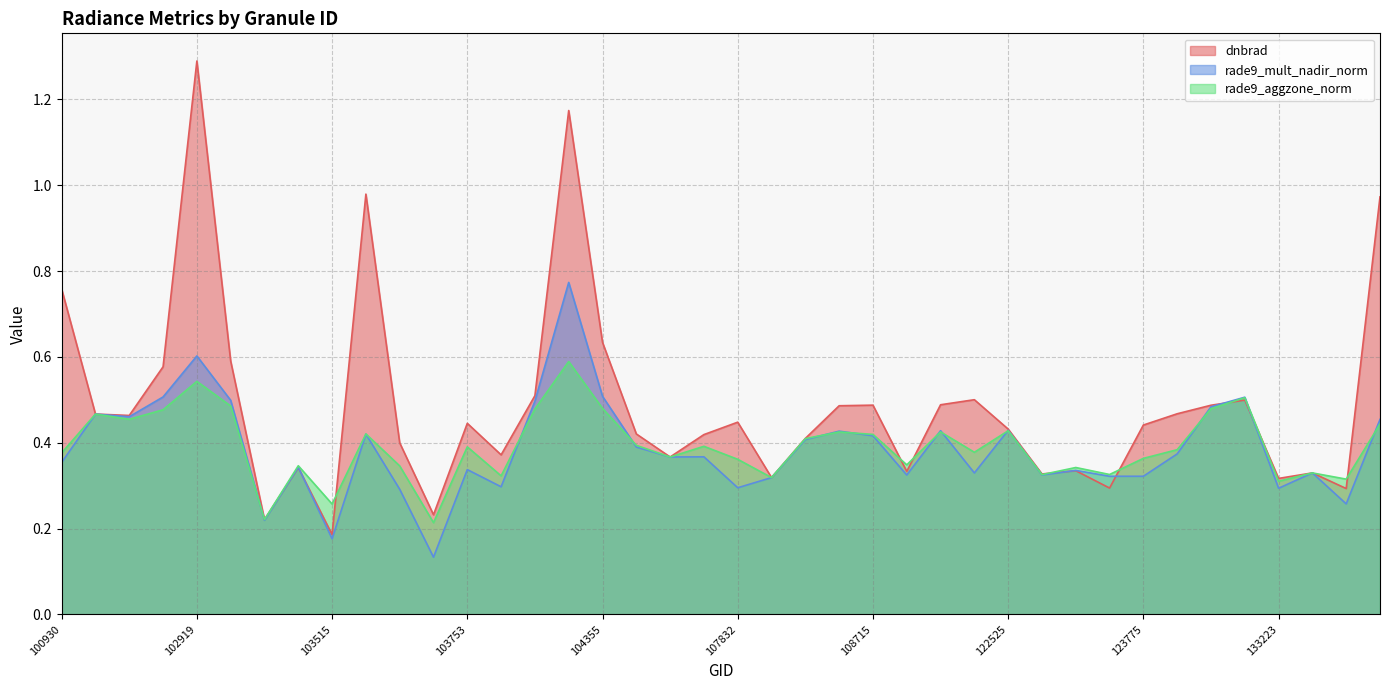

What is the sum of the rade9_mult_nadir_norm values at 133762 and 133223?

0.6